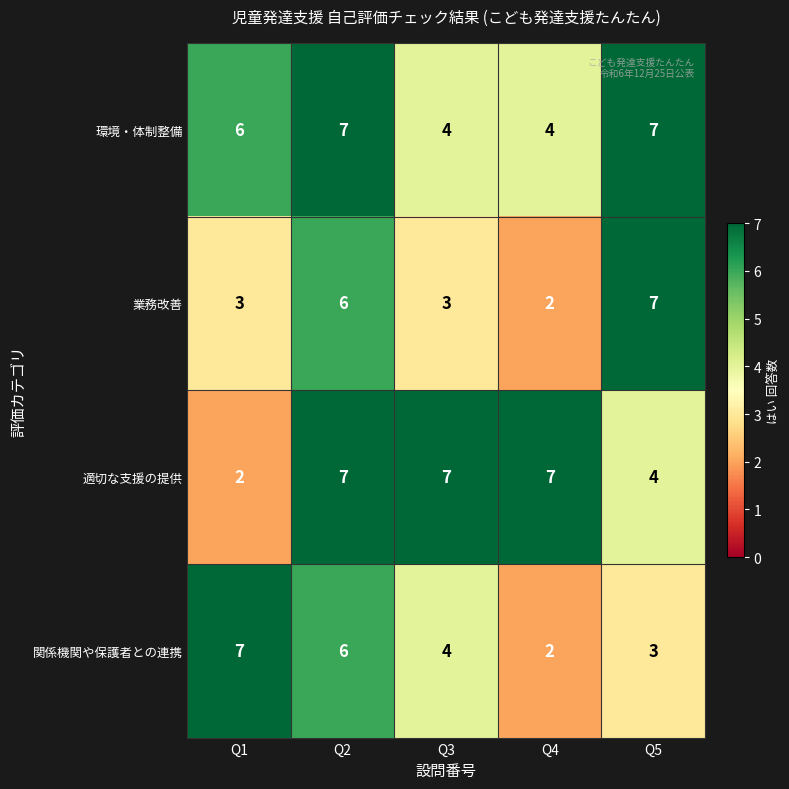

Reading left to right, transcribe all the data shown in this chart.

環境・体制整備: 6	7	4	4	7
業務改善: 3	6	3	2	7
適切な支援の提供: 2	7	7	7	4
関係機関や保護者との連携: 7	6	4	2	3